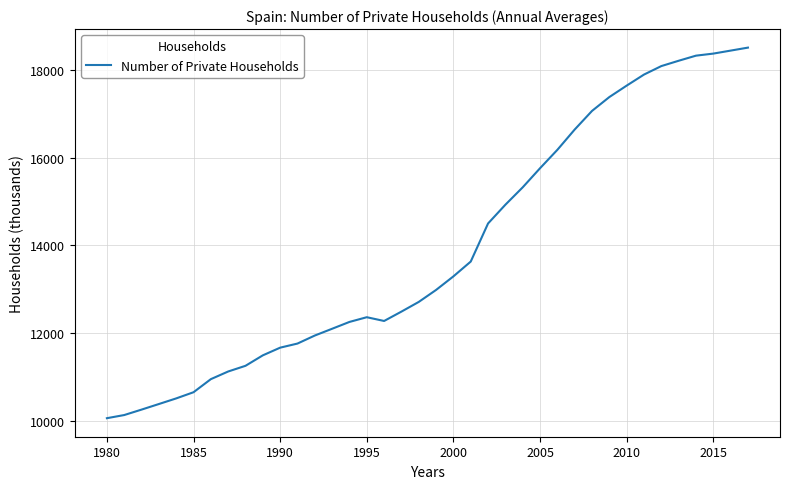

What is the smallest value displayed?

10055.5